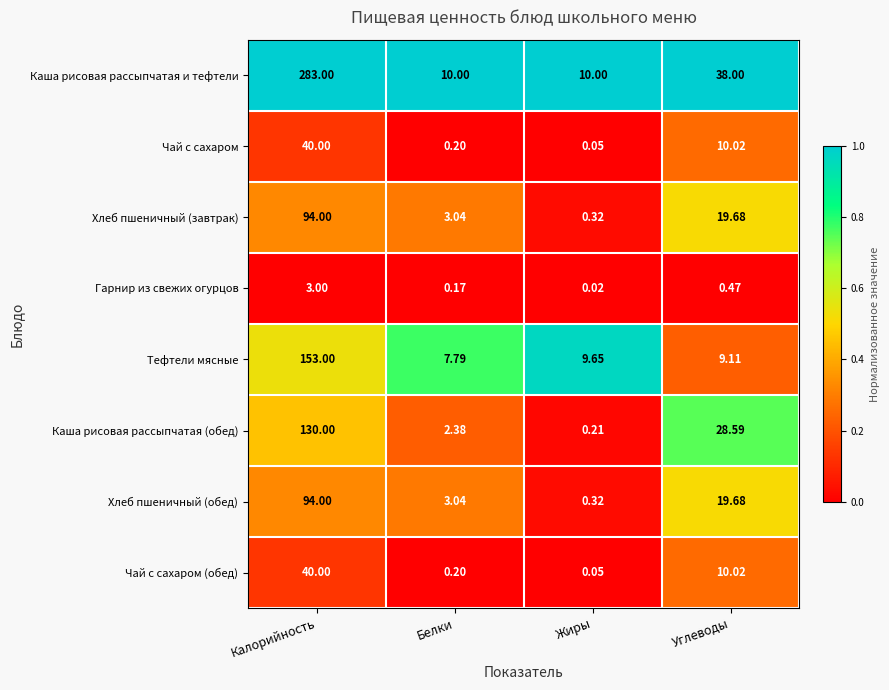

Which category has the highest value in the Чай с сахаром (обед) series?

Калорийность